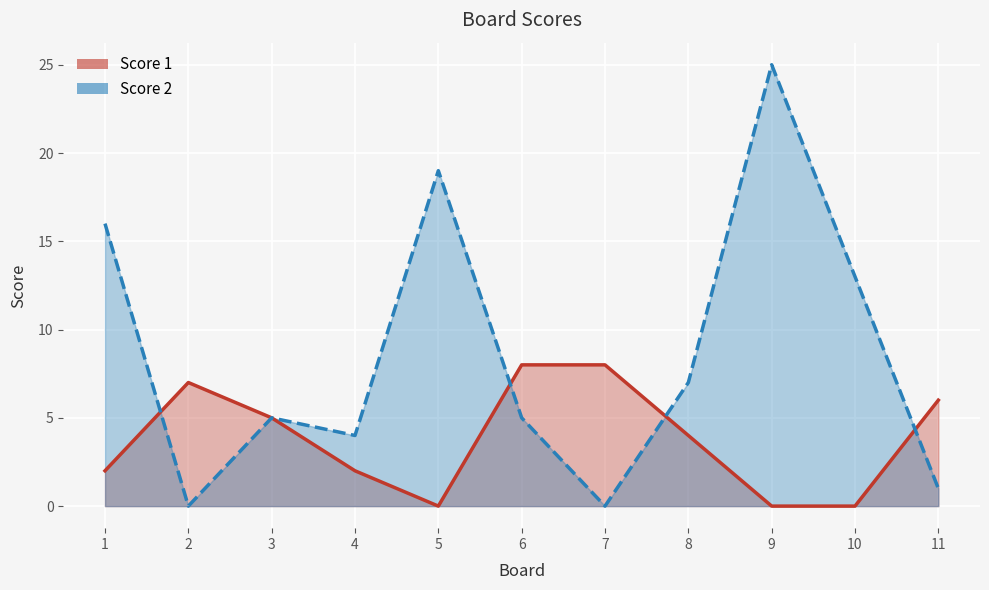

Is the value of Score 1 at 7 greater than the value of Score 2 at 1?

No